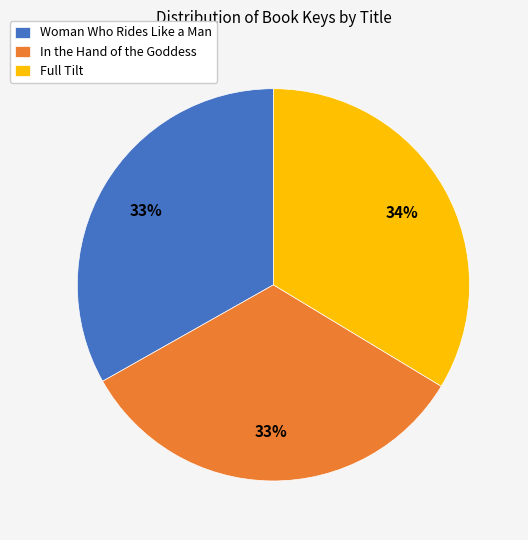

True or false: Woman Who Rides Like a Man accounts for 33% of the total.

True